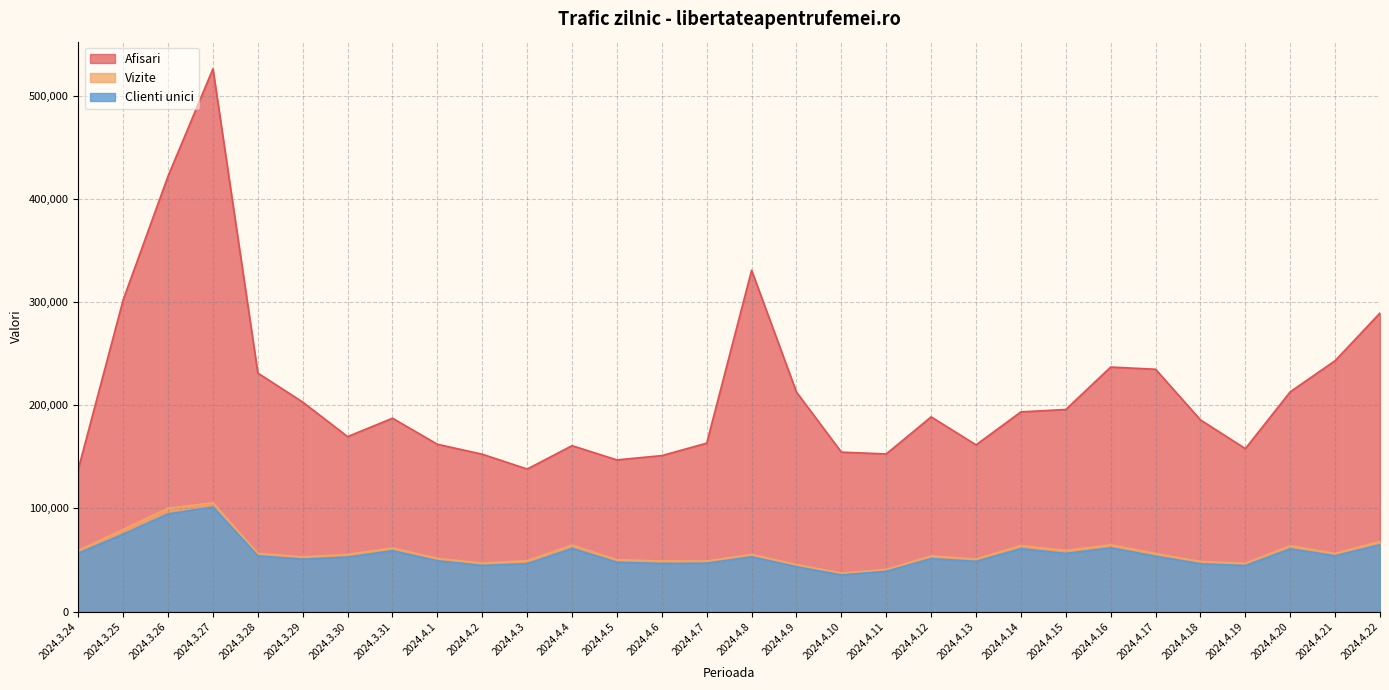

What is the difference between the Clienti unici values at 2024.3.27 and 2024.3.25?

26311